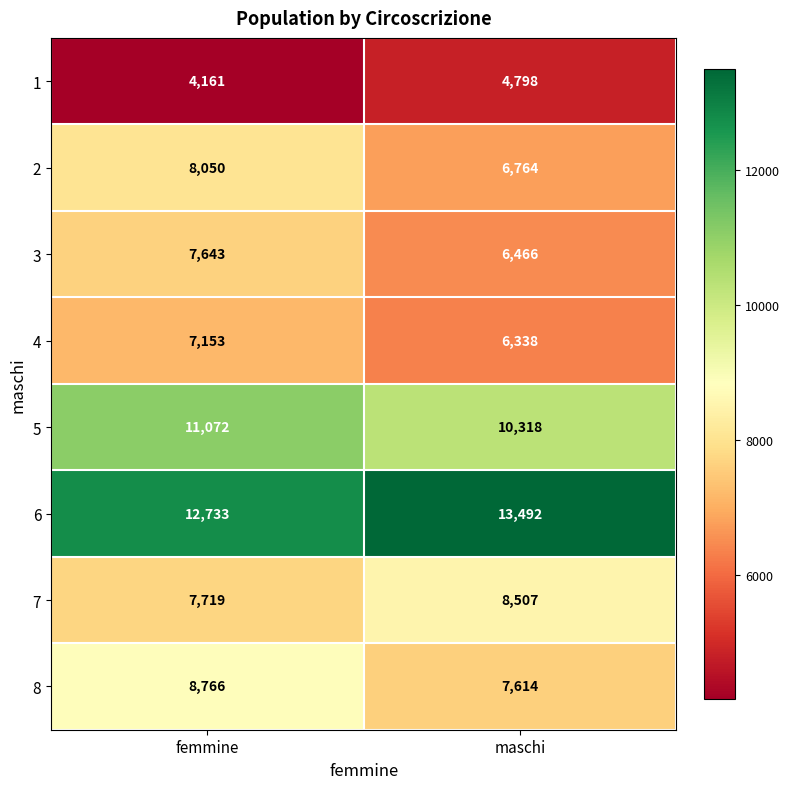

What is the difference between the highest and lowest values at maschi?

8694